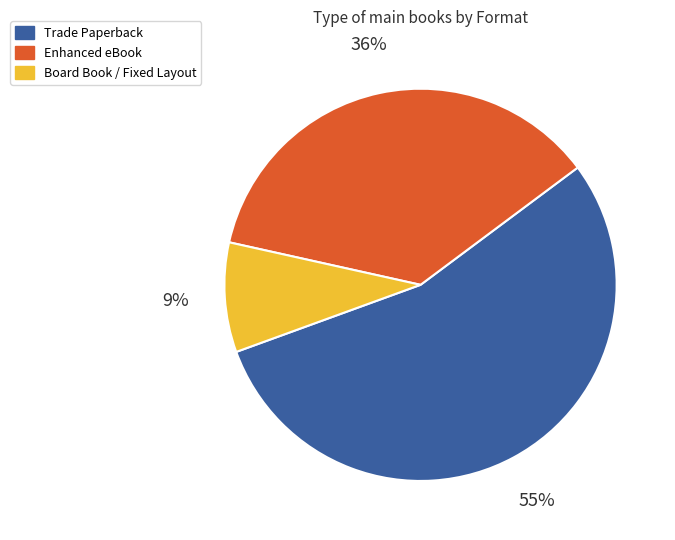

To the nearest percent, what is the average slice percentage?

33%